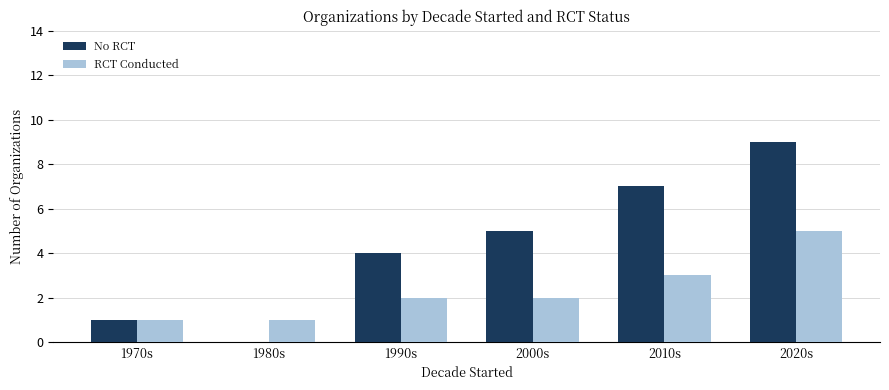

Is the value of RCT Conducted at 2000s greater than the value of No RCT at 2020s?

No